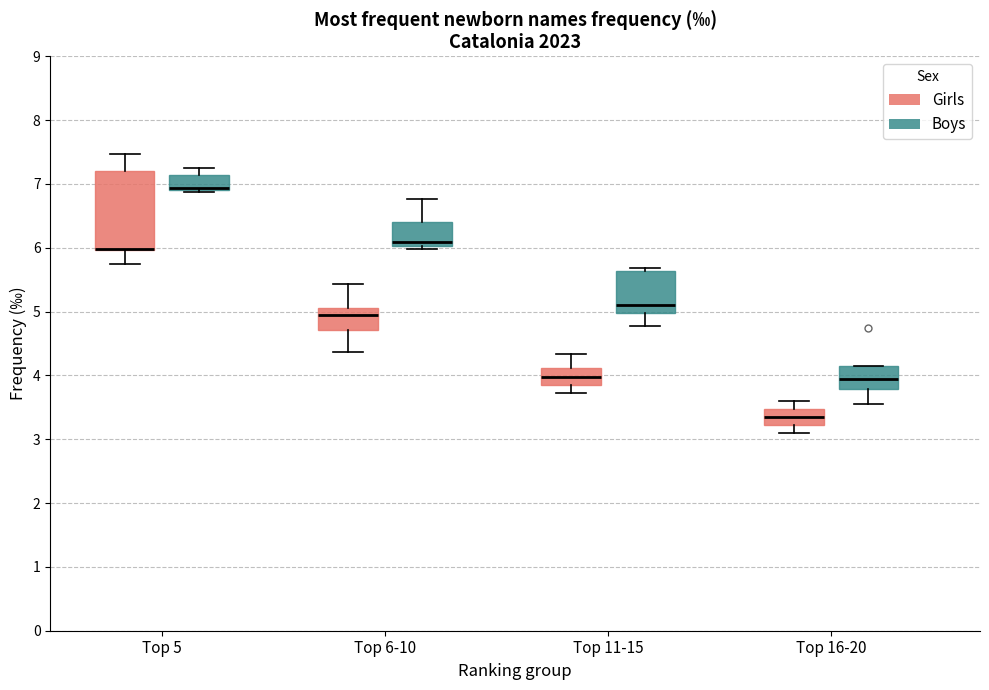

Comparing the boxes themselves (not the whiskers), which one is the tallest?

Top 5 (Girls)